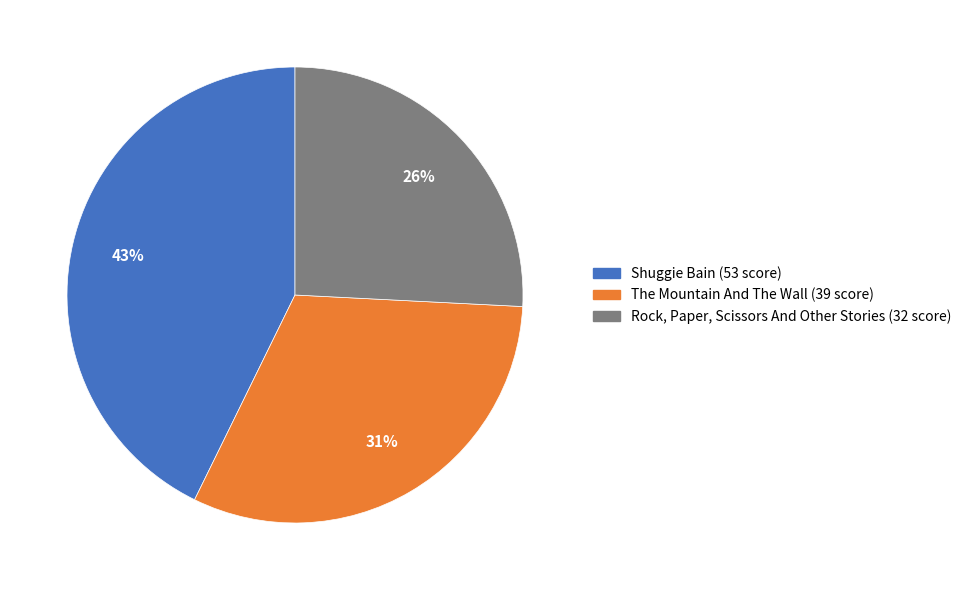

To the nearest percent, what is the difference between the Rock, Paper, Scissors And Other Stories and Shuggie Bain slice percentages?

17%